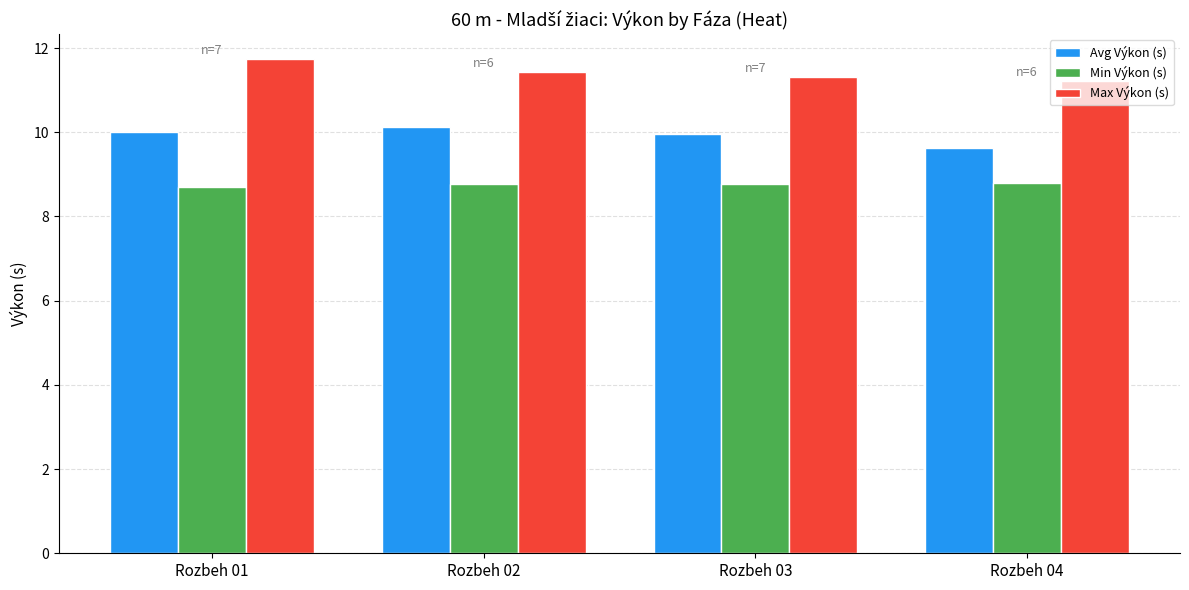

Is it true that Max Výkon (s) equals 18.6 at Rozbeh 03?

False